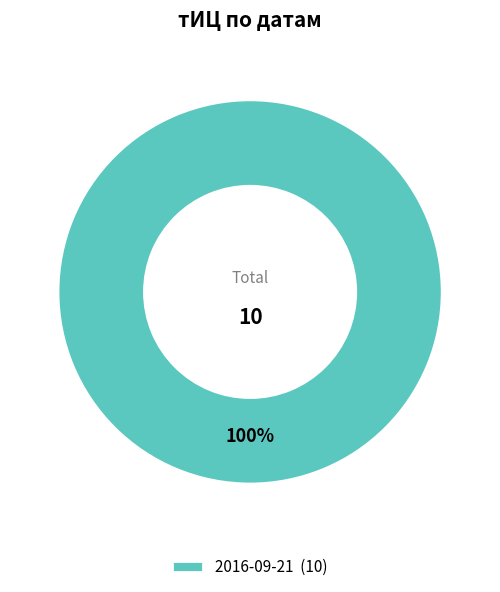

Rank the categories by value from highest to lowest.

2016-09-21 (10)